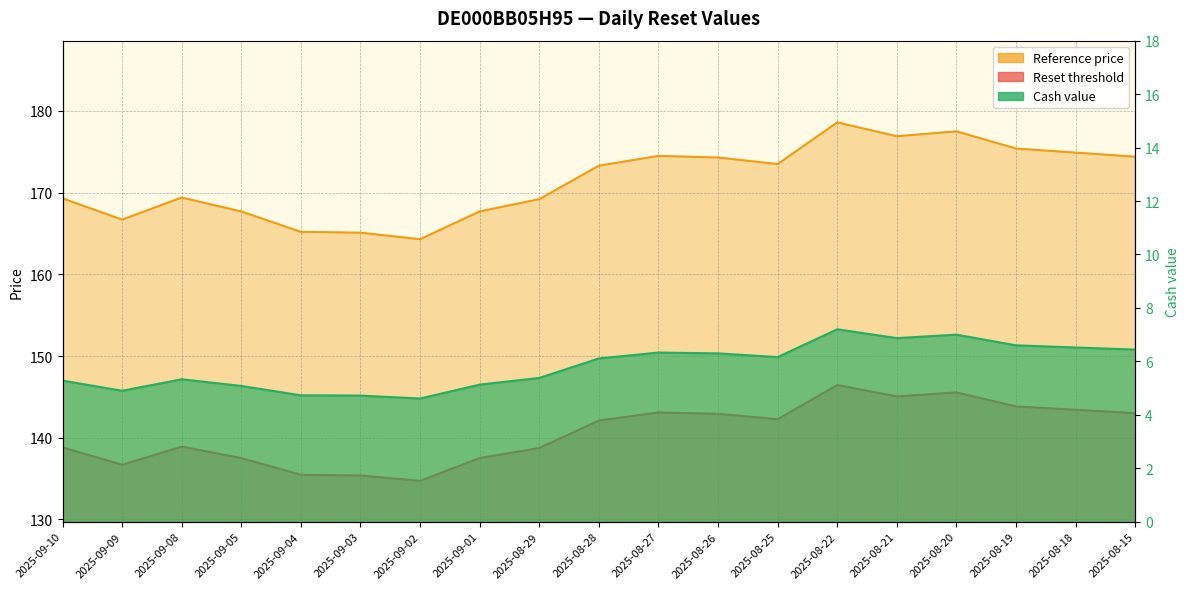

How many lines are shown in the chart?

3